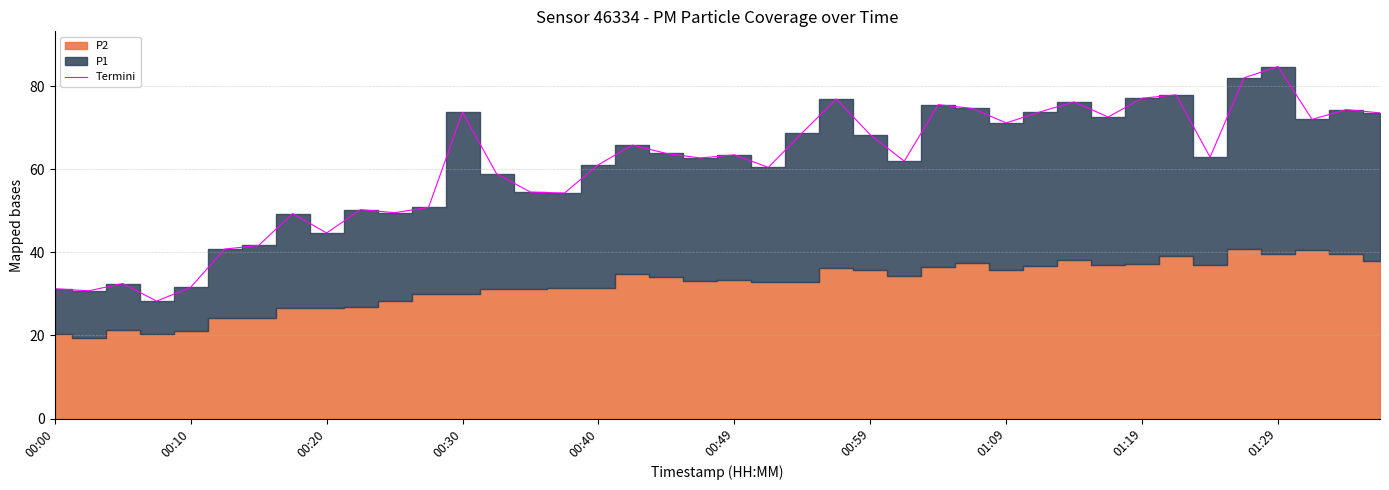

Does the chart display data point markers on the line(s)?

No